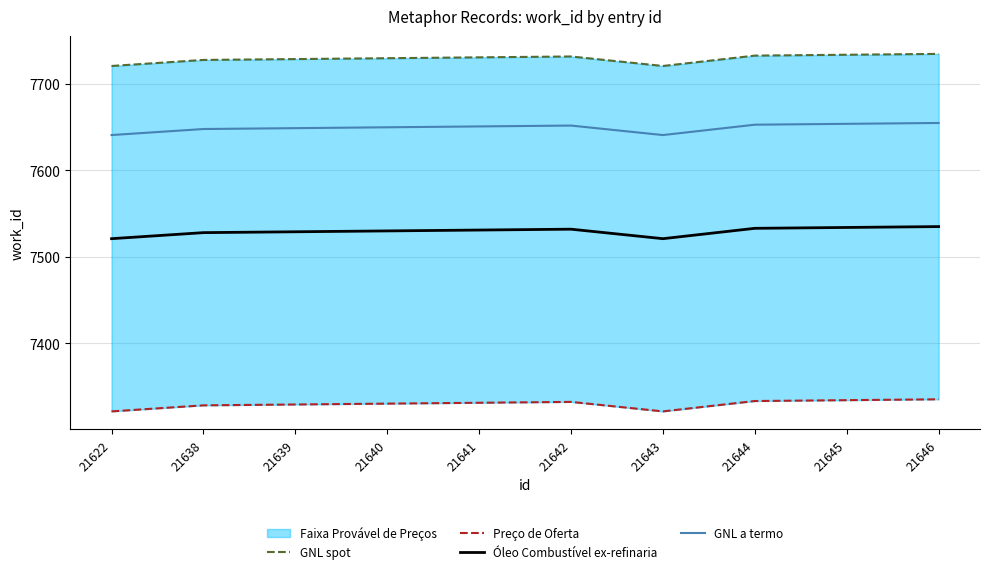

How many data points in GNL spot are less than 7731?

5